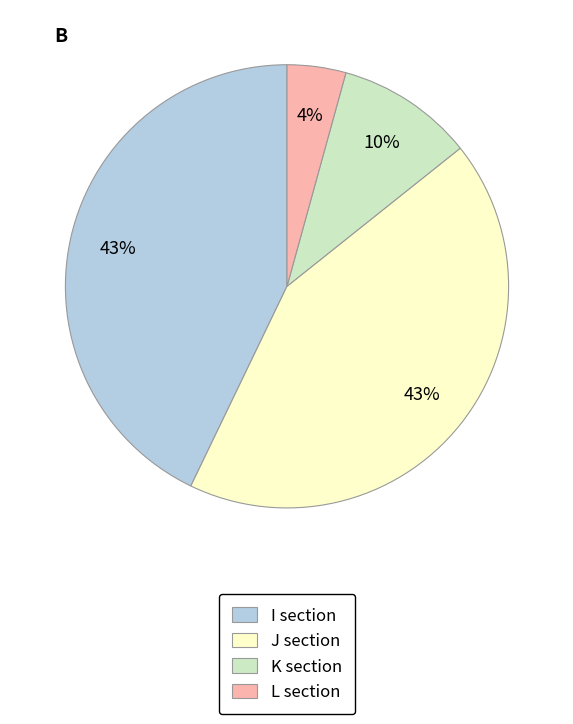

What is the smallest slice in the pie chart?

L